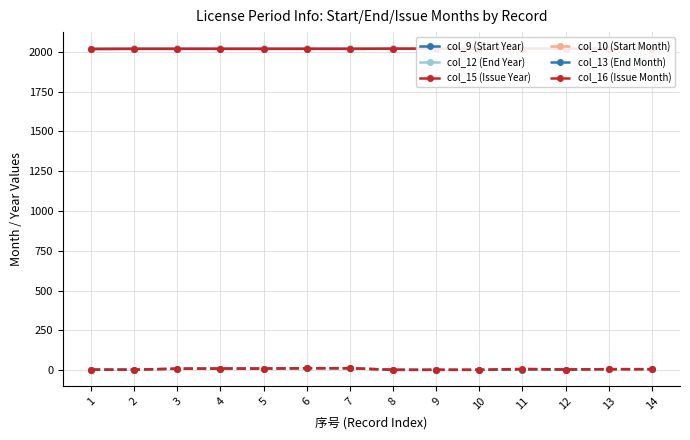

True or false: col_16 (Issue Month) and col_15 (Issue Year) cross at least once.

False